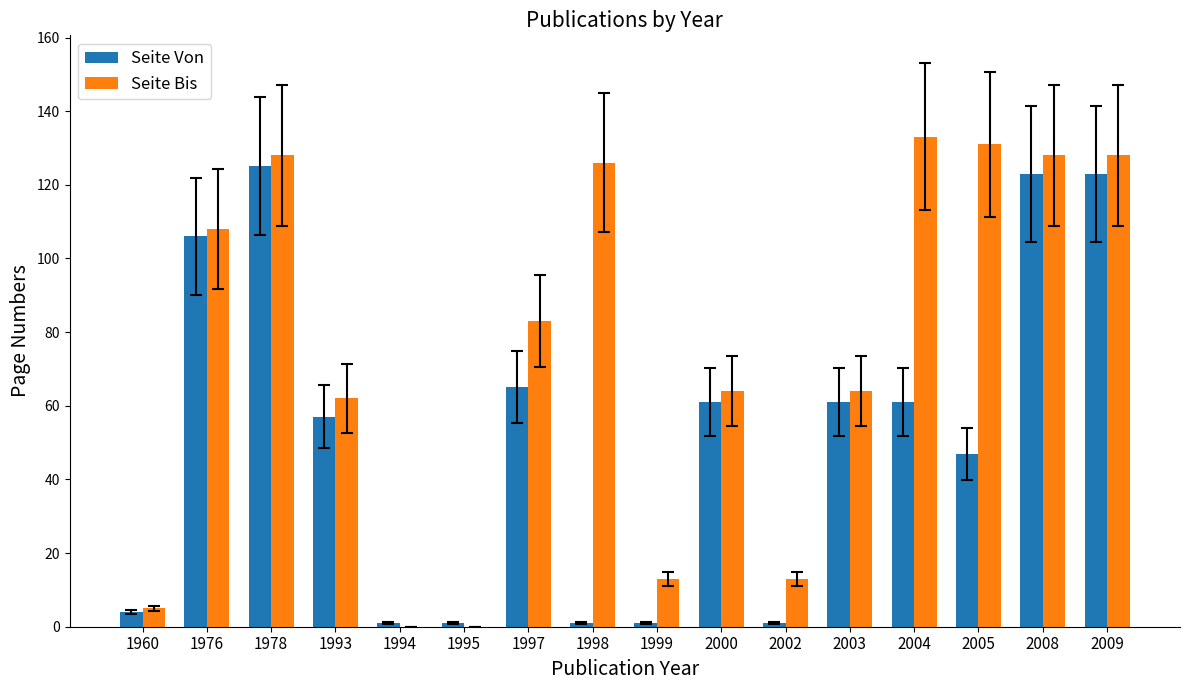

What is the sum of all Seite Bis values?

1186